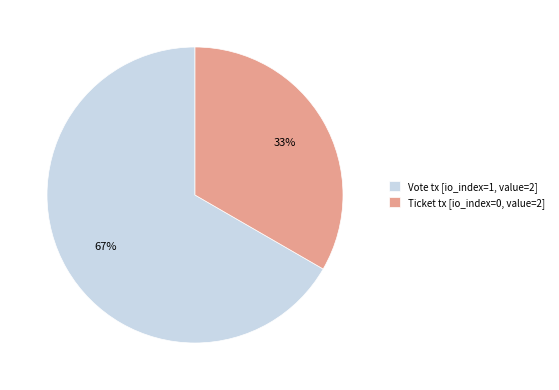

To the nearest percent, what percentage of the pie is Vote tx [io_index=1, value=2]?

67%